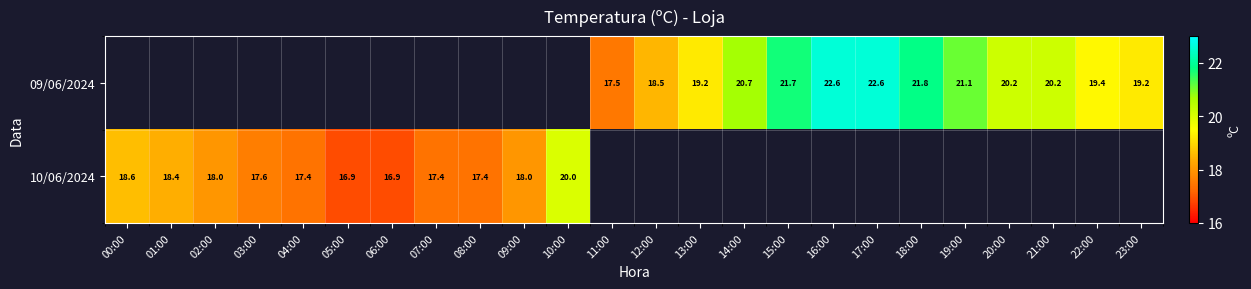

True or false: 09/06/2024 has a value of 12.4 at 20:00.

False